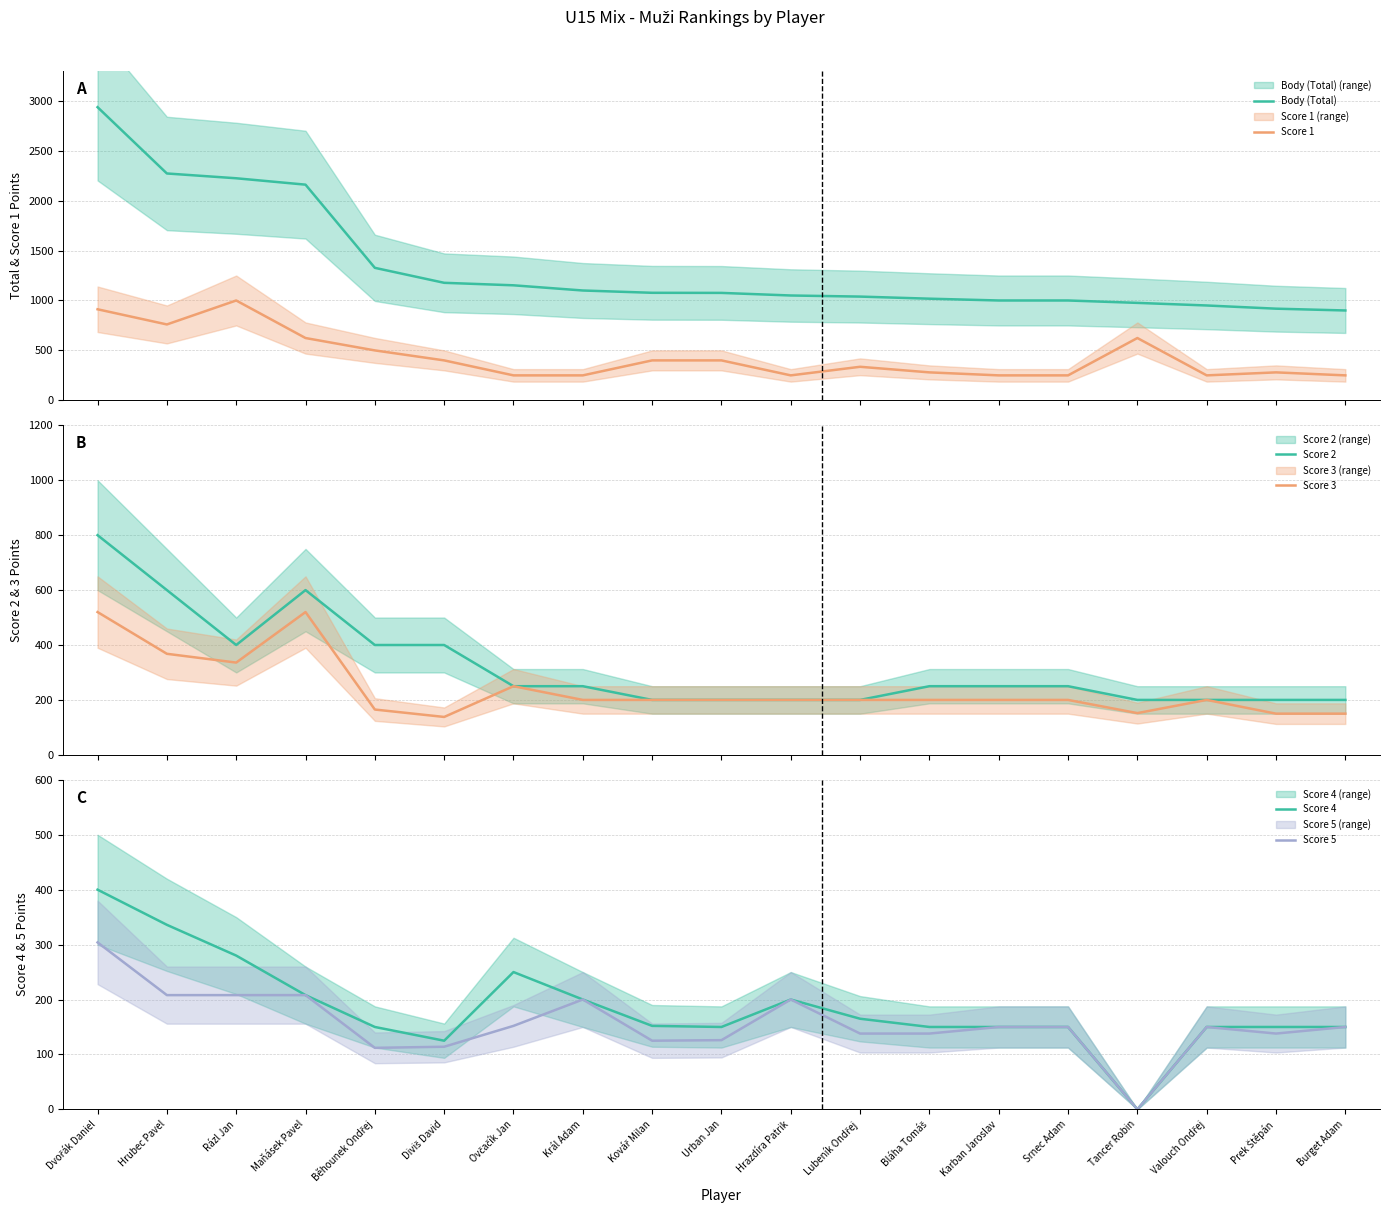

What are all the series names shown in the legend?

Body (Total), Score 1, Score 2, Score 3, Score 4, Score 5